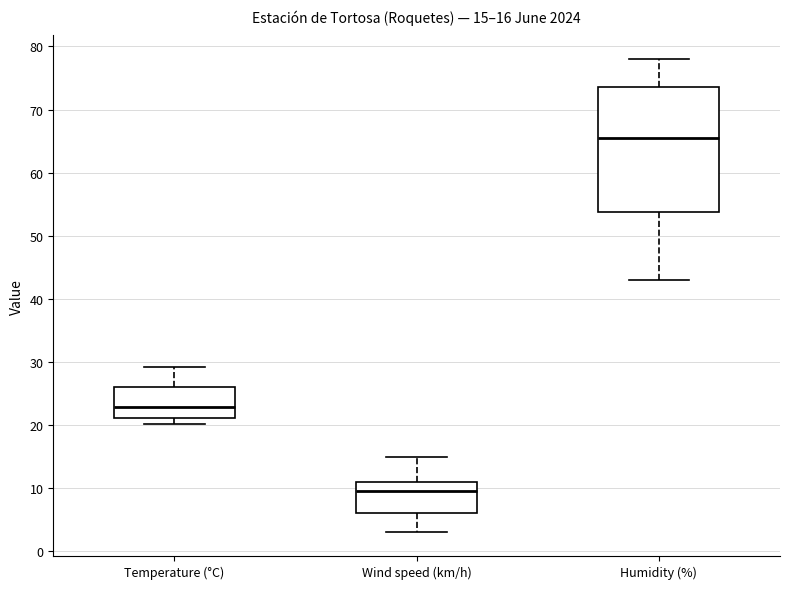

Which box is the tallest, from its lower edge to its upper edge?

Humidity (%)